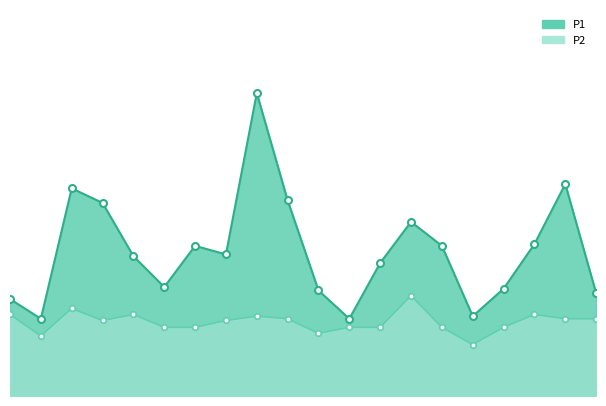

At how many categories does at least one series exceed 3?

1